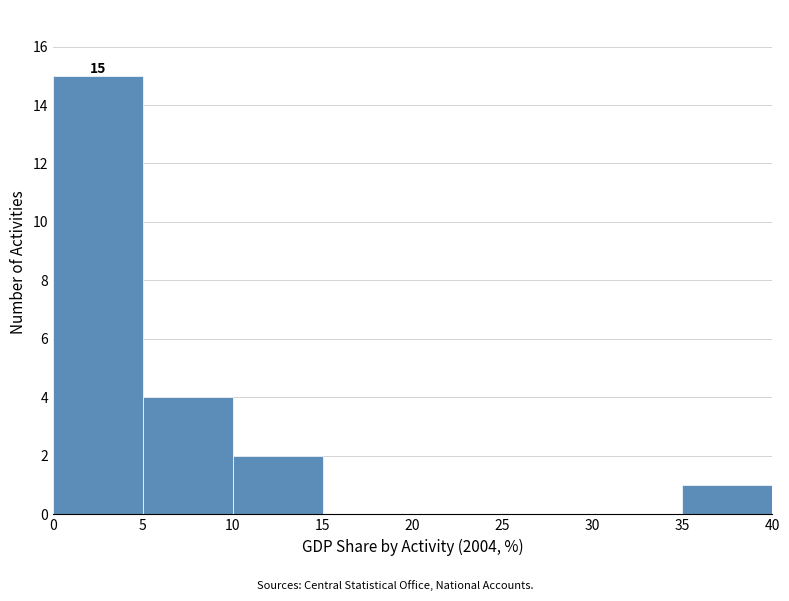

Which range on the x-axis has the tallest bar?

0 to 5